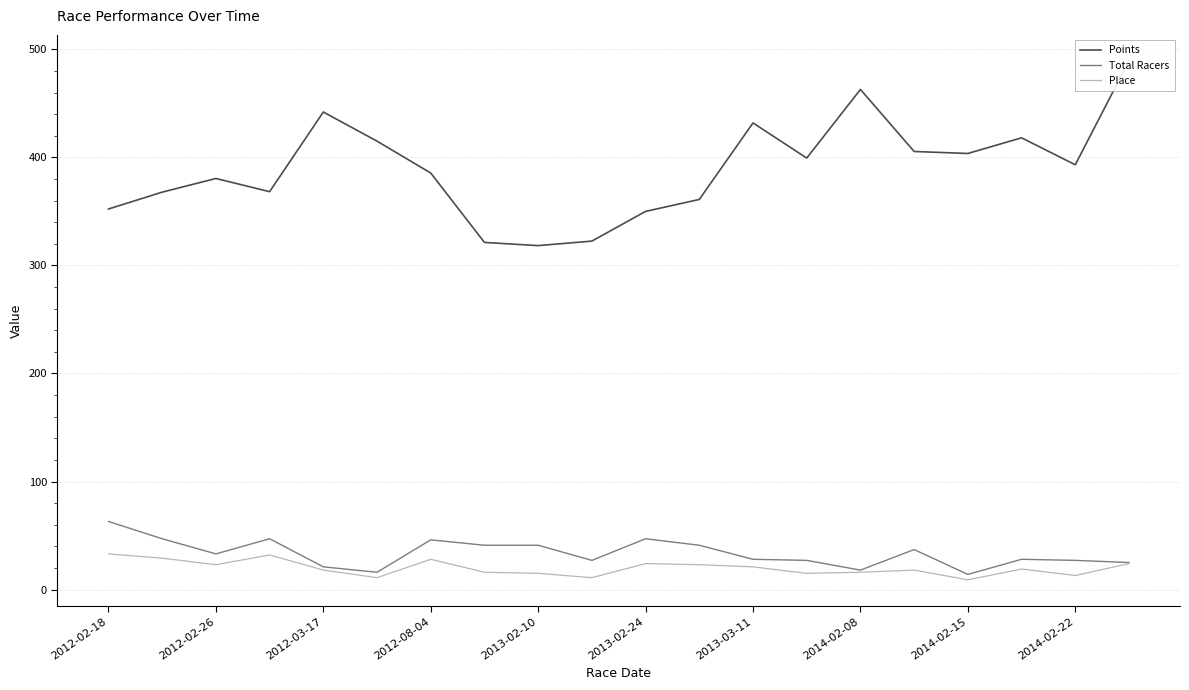

How many values in the Points series are below 393?

10